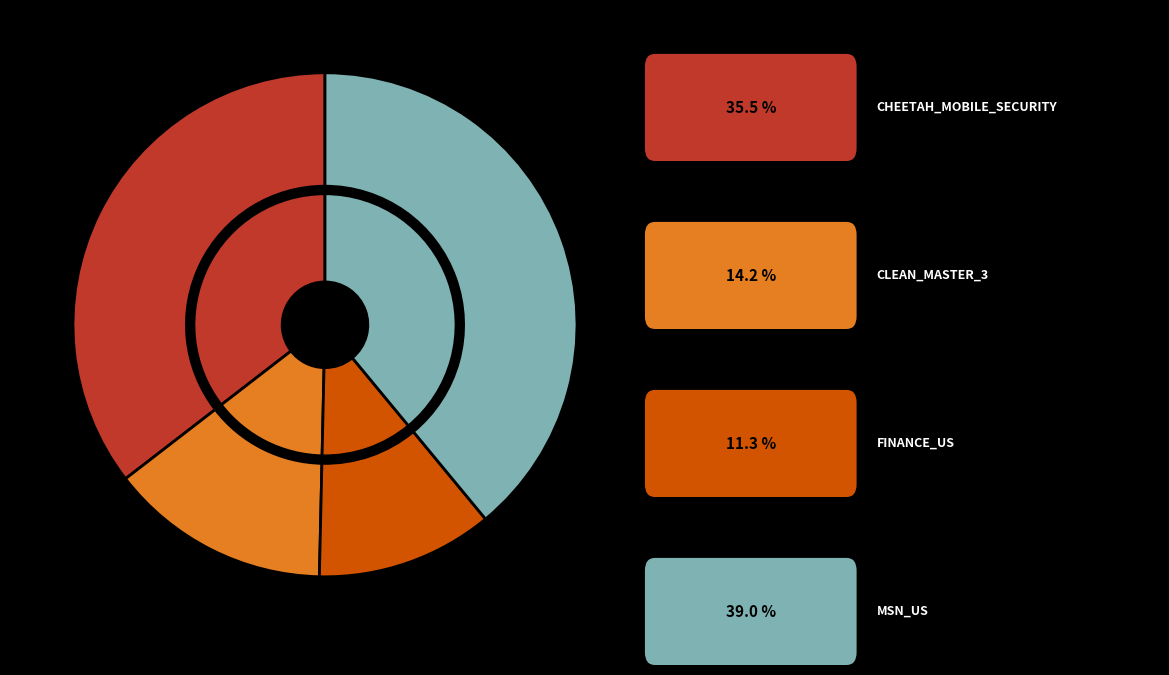

To the nearest percent, what portion does CHEETAH_MOBILE_SECURITY represent?

35%